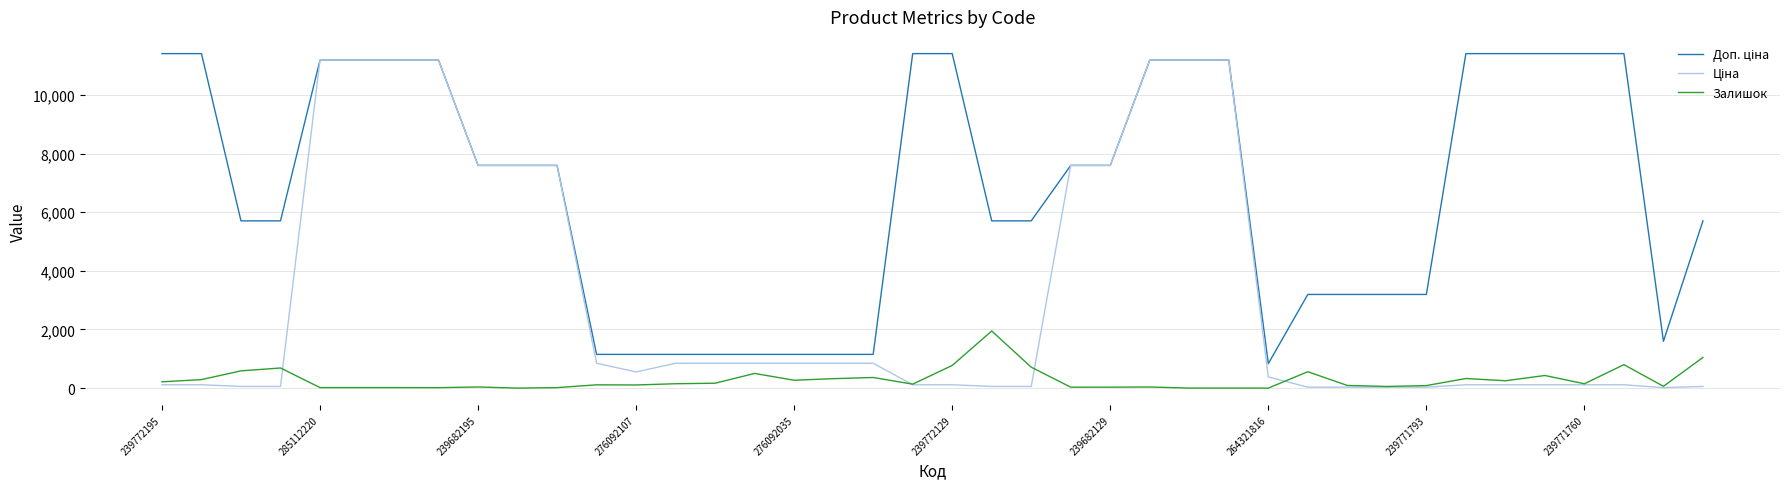

Does the chart have visible grid lines?

Yes